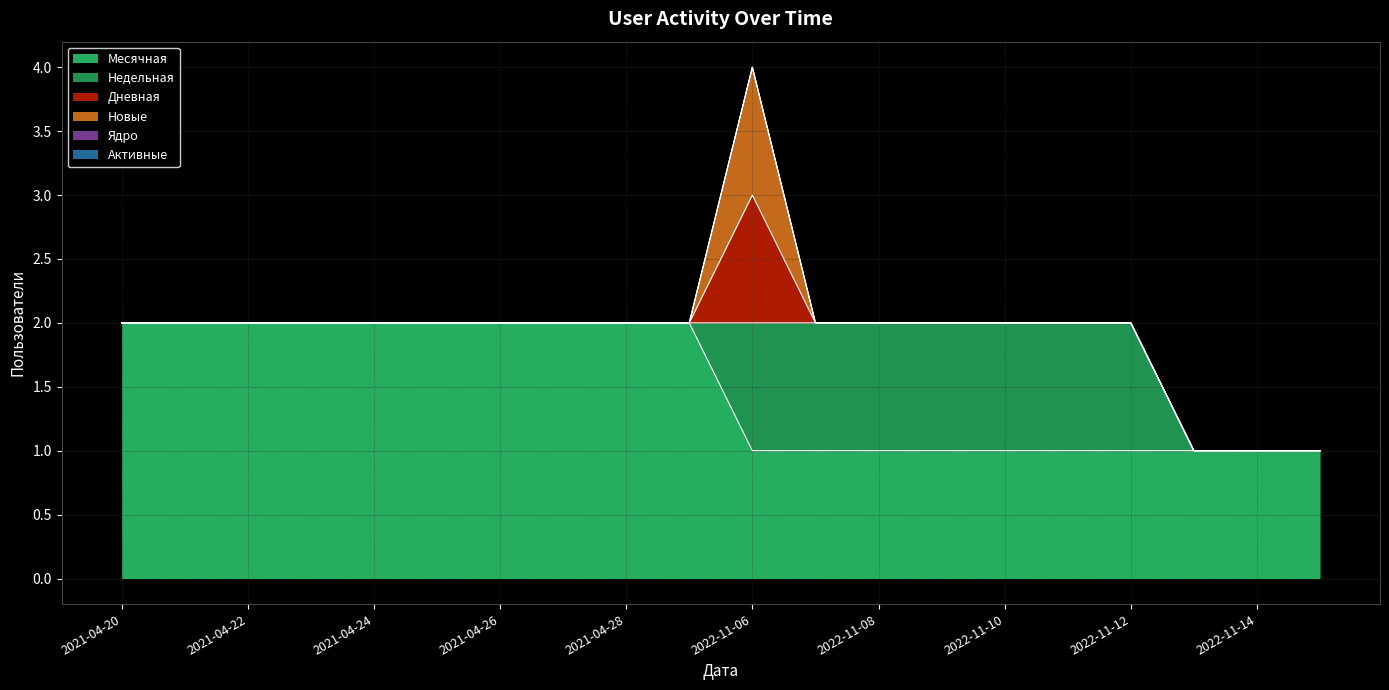

Between 2021-04-21 and 2021-04-22, which is larger?

2021-04-21